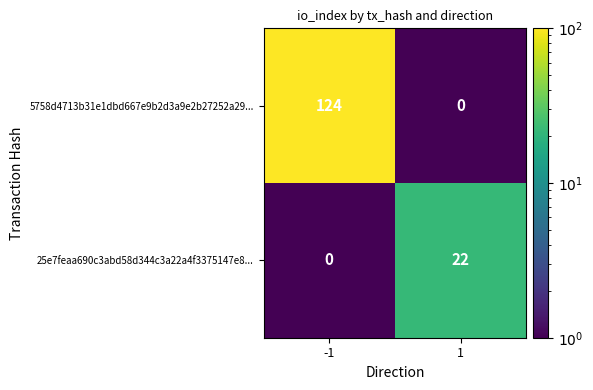

List the series in order of their peak value, lowest first.

25e7feaa690c3abd58d344c3a22a4f3375147e8..., 5758d4713b31e1dbd667e9b2d3a9e2b27252a29...